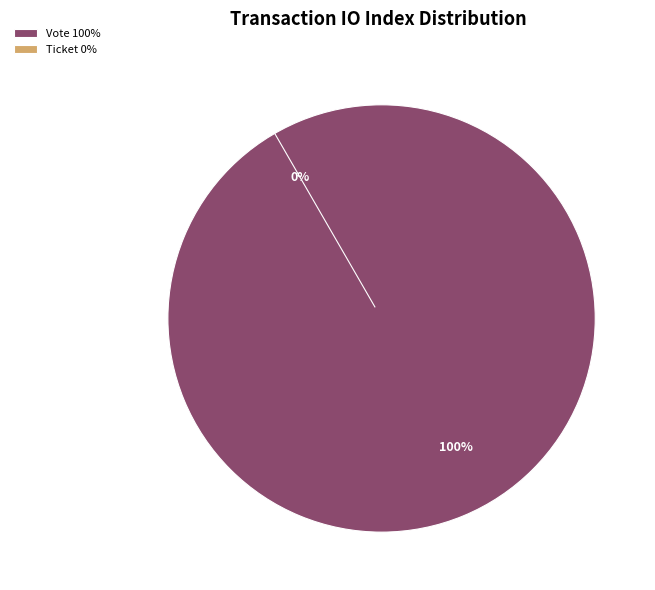

Which category has the biggest portion of the pie?

Vote